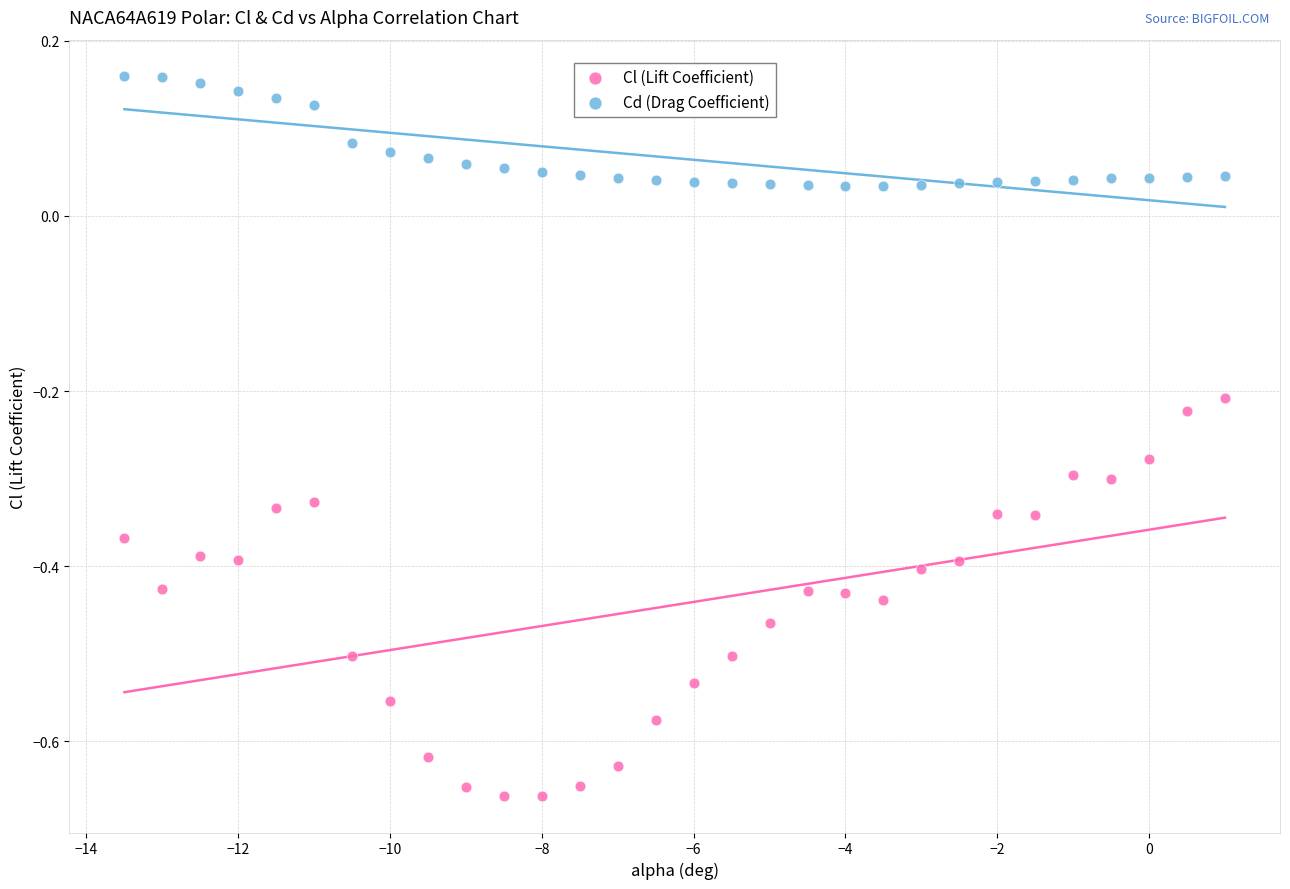

Which series reaches the maximum Y coordinate?

Cd (Drag Coefficient)